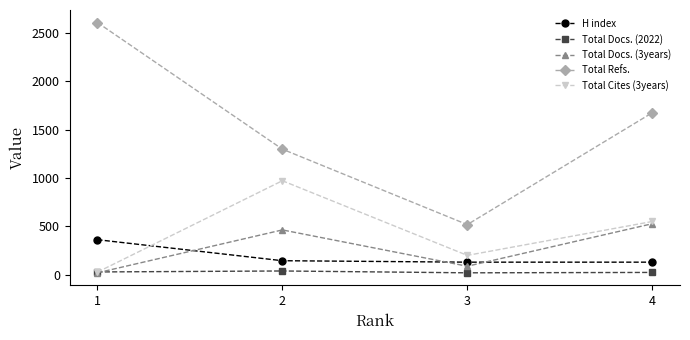

True or false: Total Refs. and H index intersect in this chart.

False